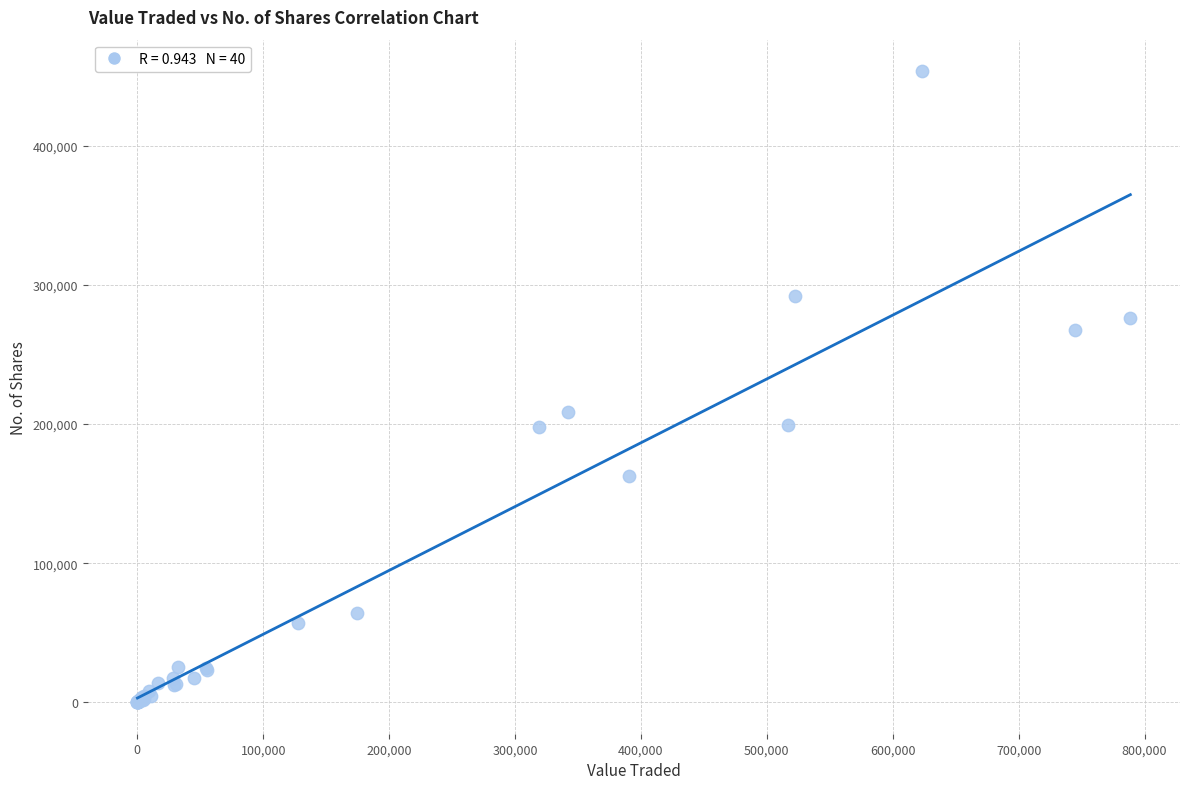

What Y value in the scatter plot is closest to 226902?

208922